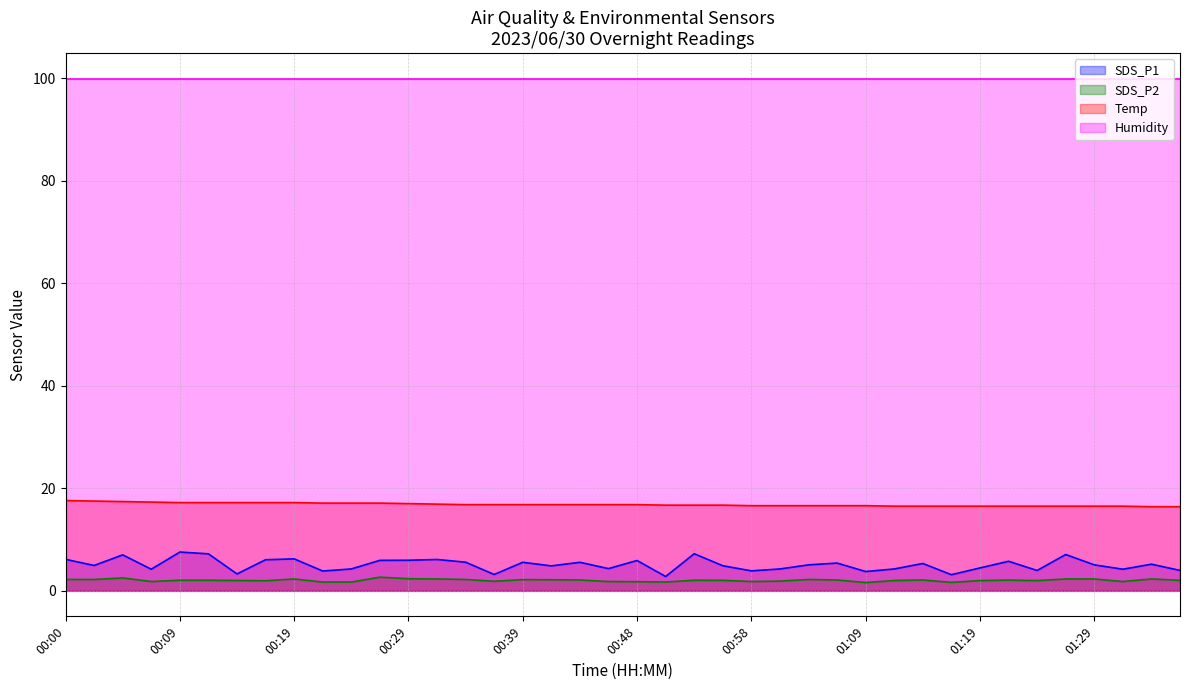

At which label is Temp closest to 17?

00:29